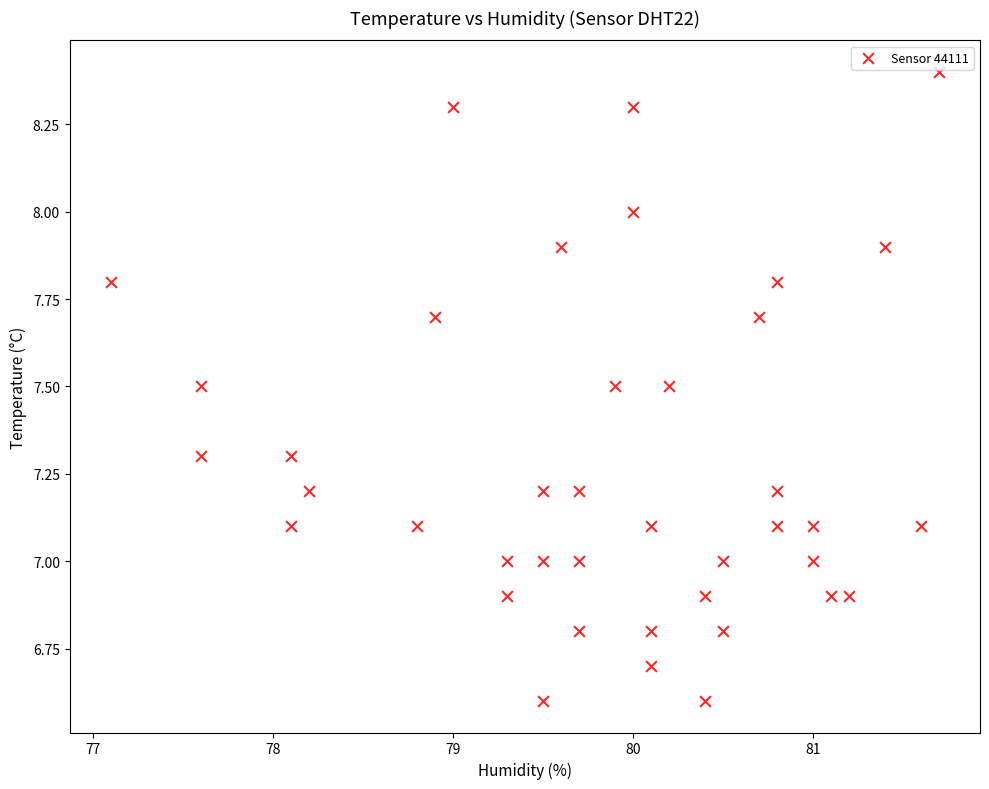

What is the range of X values (max minus min)?

4.6